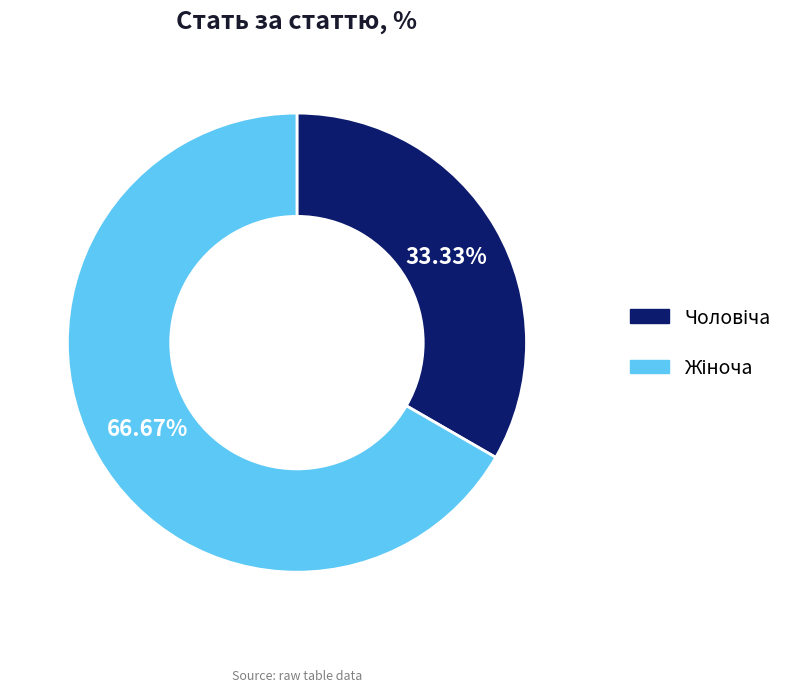

Does any single category account for the majority?

Yes